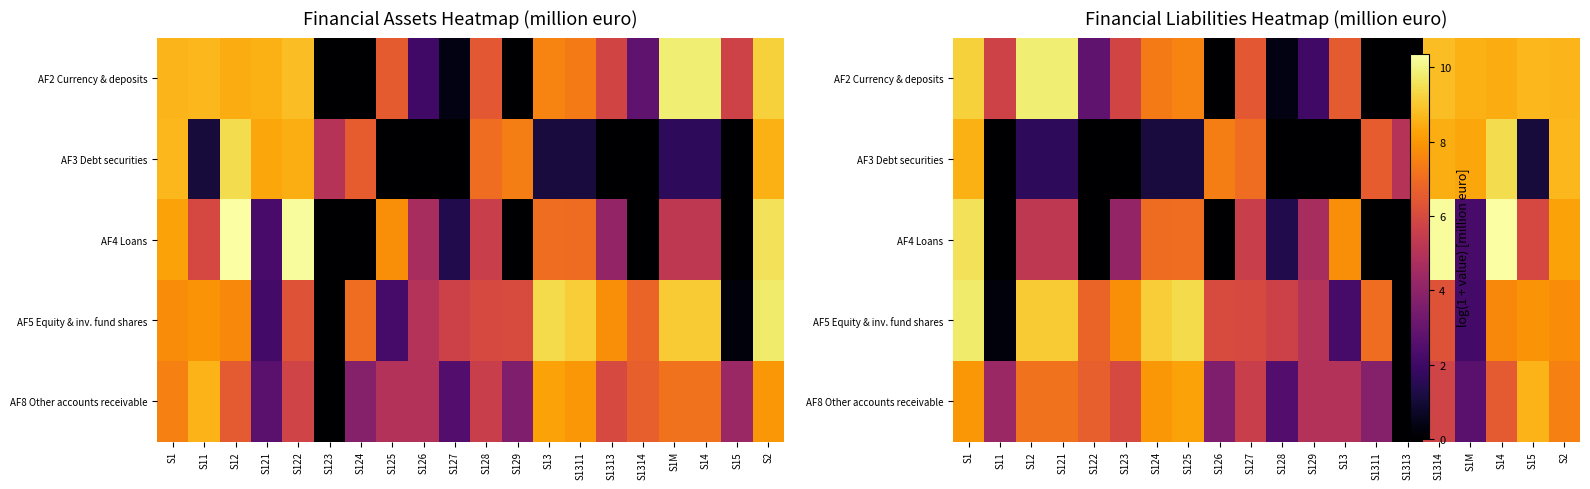

At how many categories does at least one series exceed 5?

19